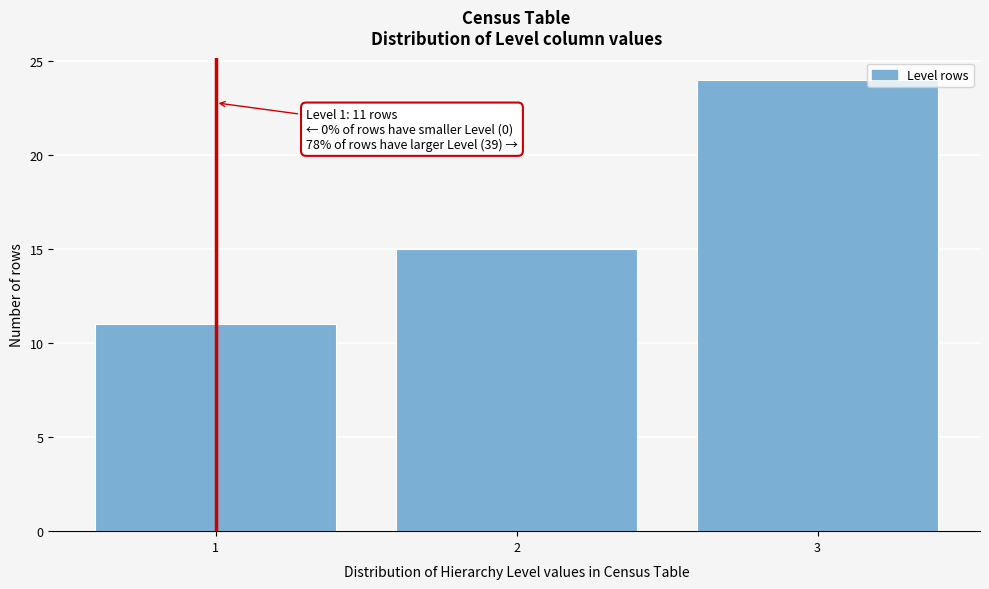

Reading right to left, extract all data points from this chart.

24	15	11